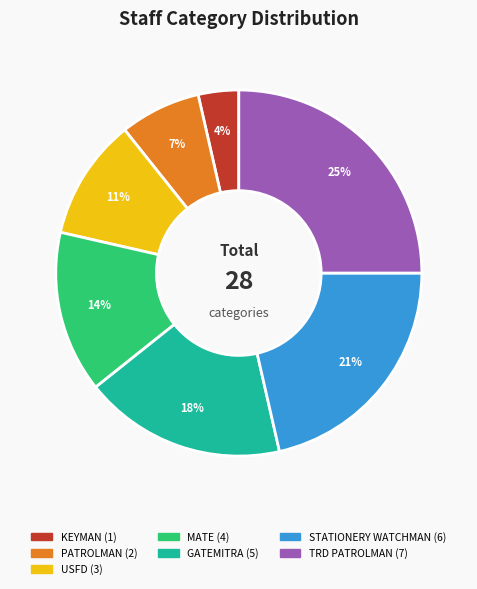

Is there a majority slice in this chart?

No